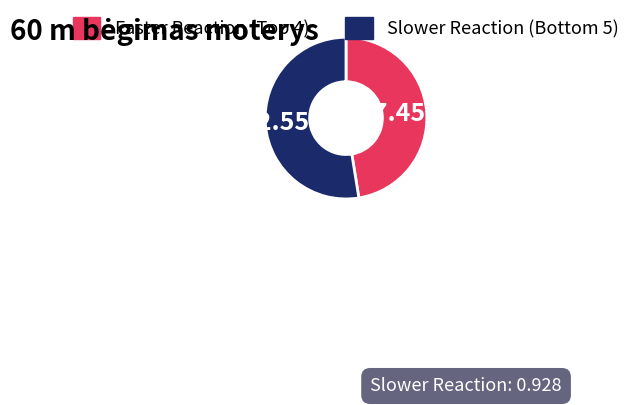

How many slices are in this pie chart?

2